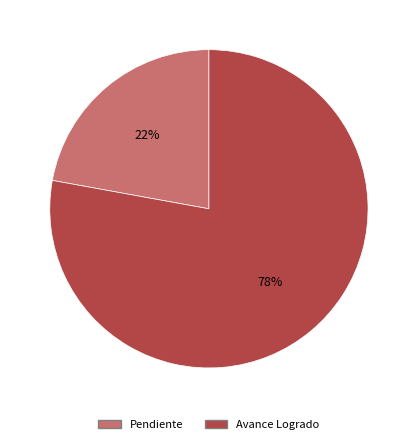

To the nearest percent, what is the average slice percentage?

50%